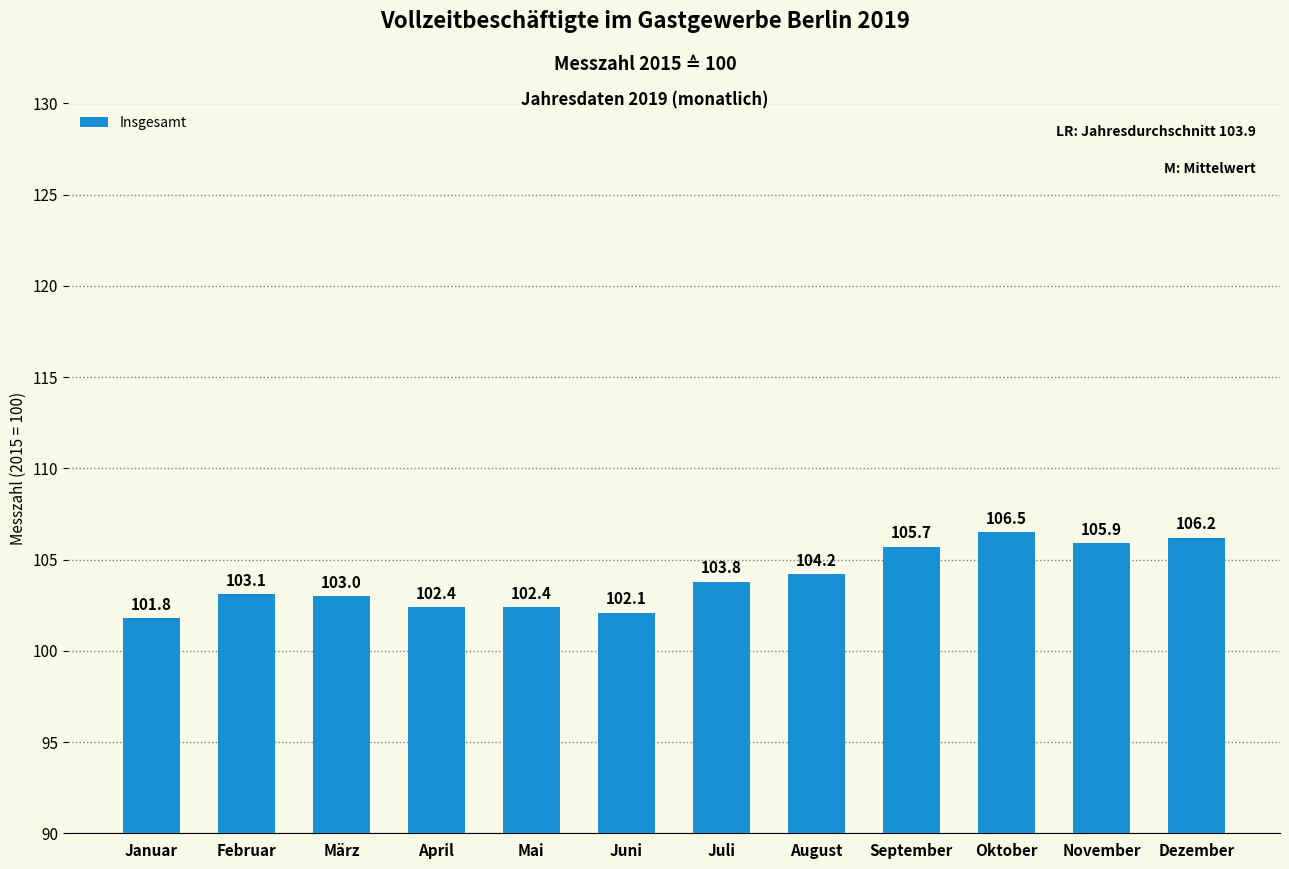

What is the difference between the maximum and minimum values?

4.7